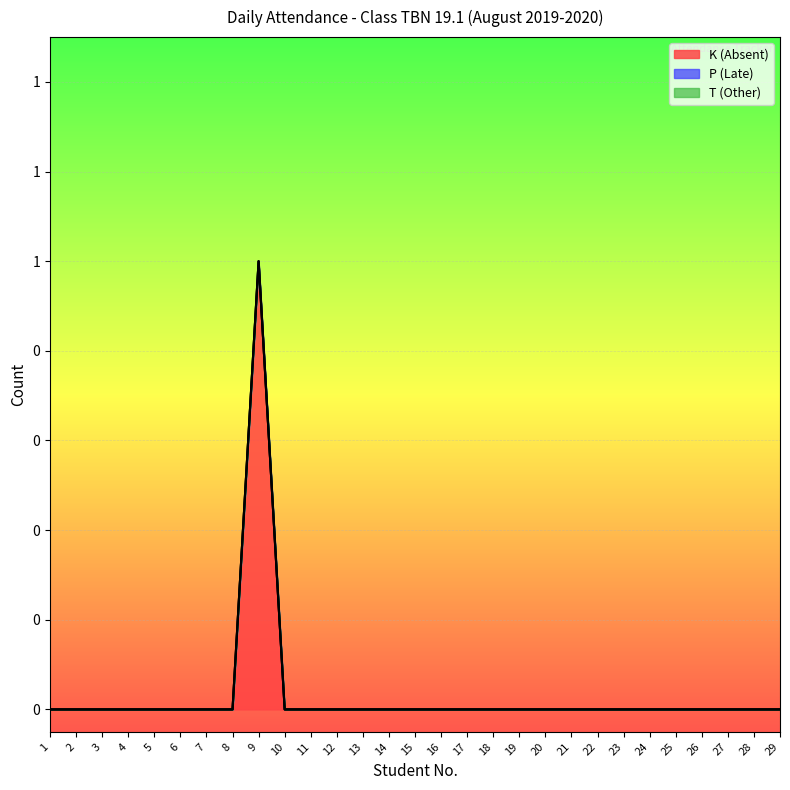

What is the difference between the maximum and second lowest values in the K (Absent) series?

1